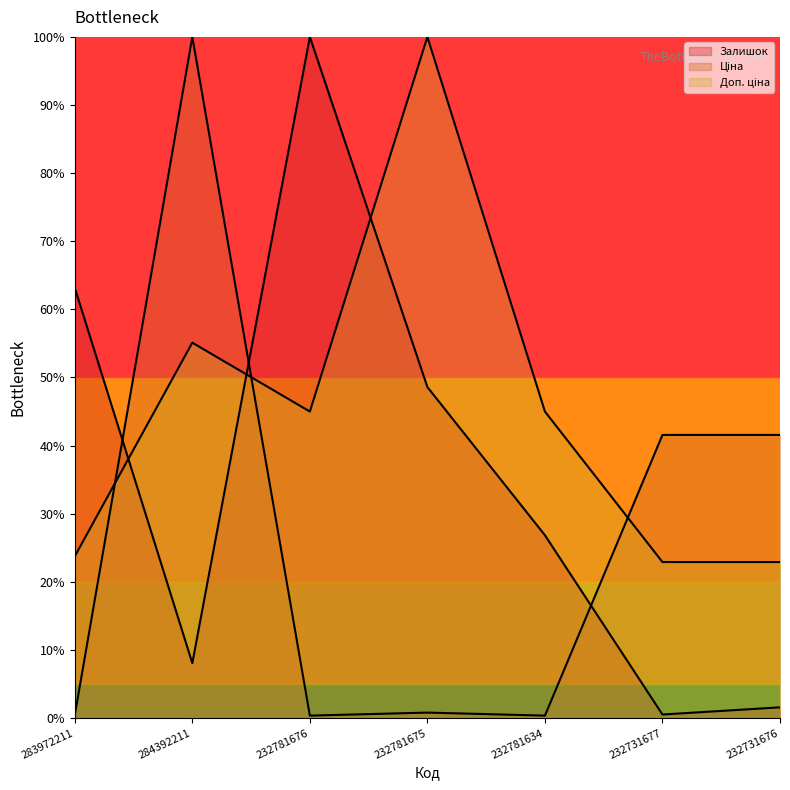

Where is Ціна nearest to the value 50?

232731677